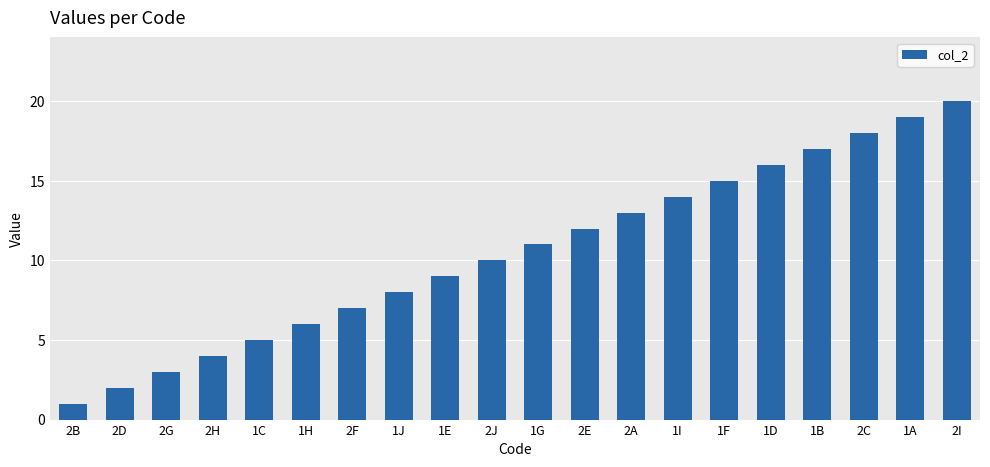

What is the difference between the second highest and second lowest values?

17